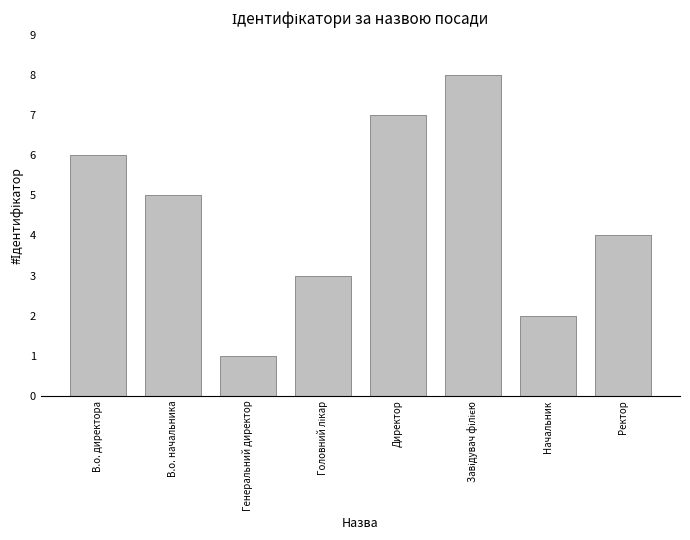

What is the minimum value shown in the chart?

1